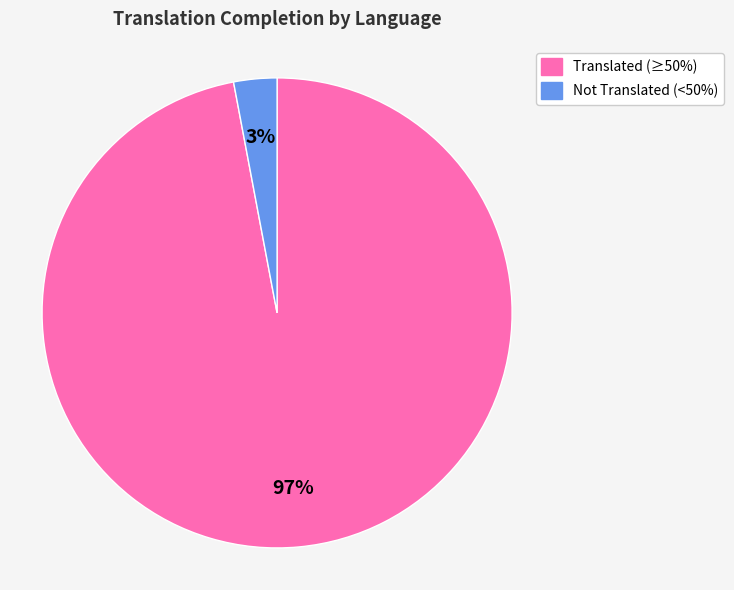

To the nearest percent, what is the difference between the largest and smallest slice percentages?

94%